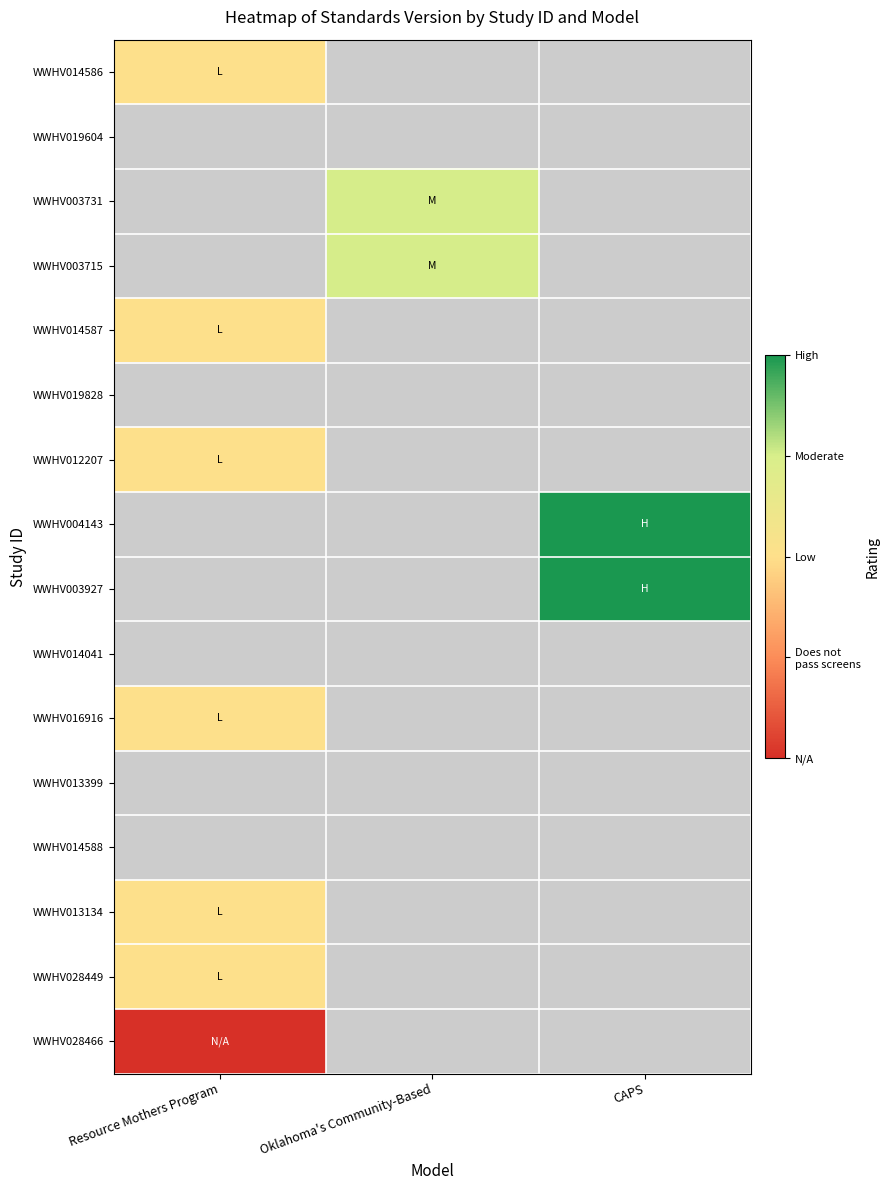

Which has a higher value, Resource Mothers Program or Oklahoma's Community-Based?

Oklahoma's Community-Based